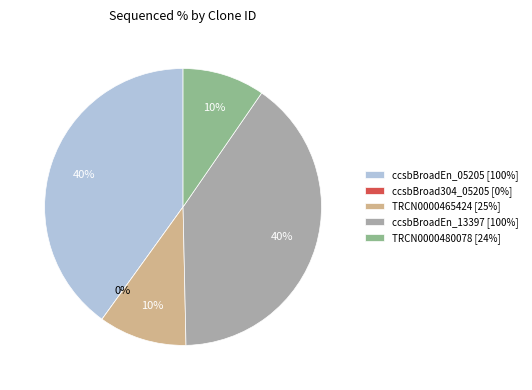

Is there a majority slice in this chart?

No